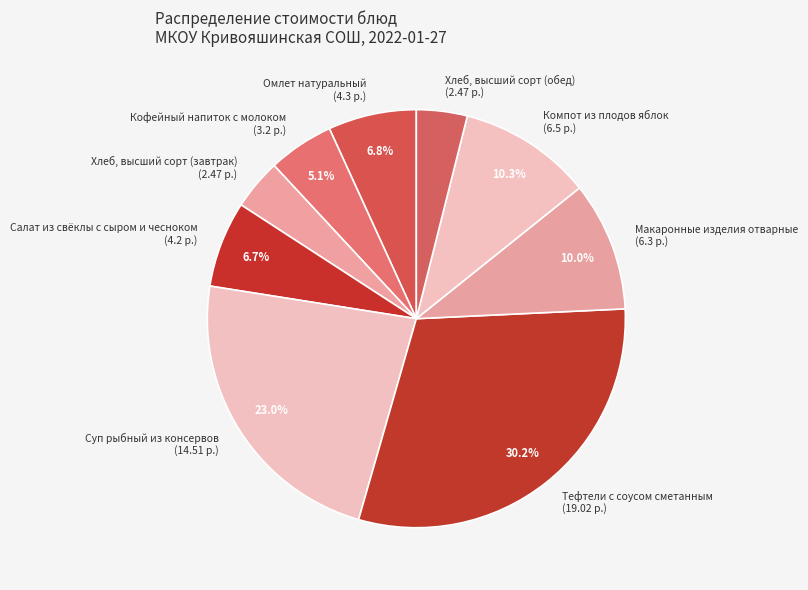

How many slices are in this pie chart?

9